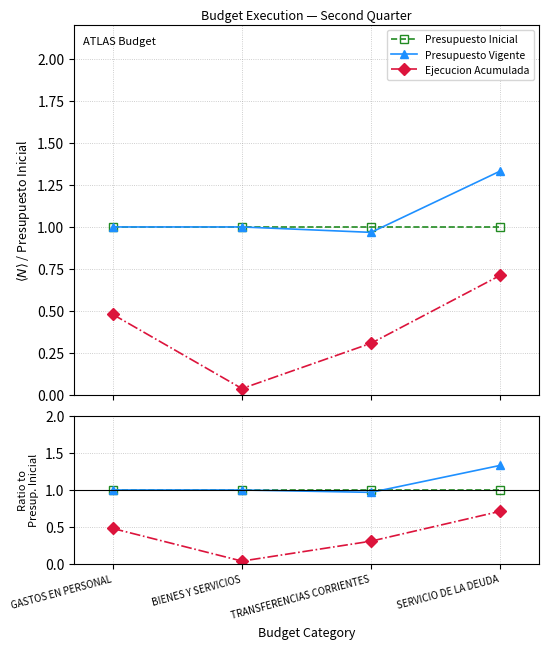

The value of Ejecucion Acumulada at BIENES Y SERVICIOS is 0.0. True or false?

True